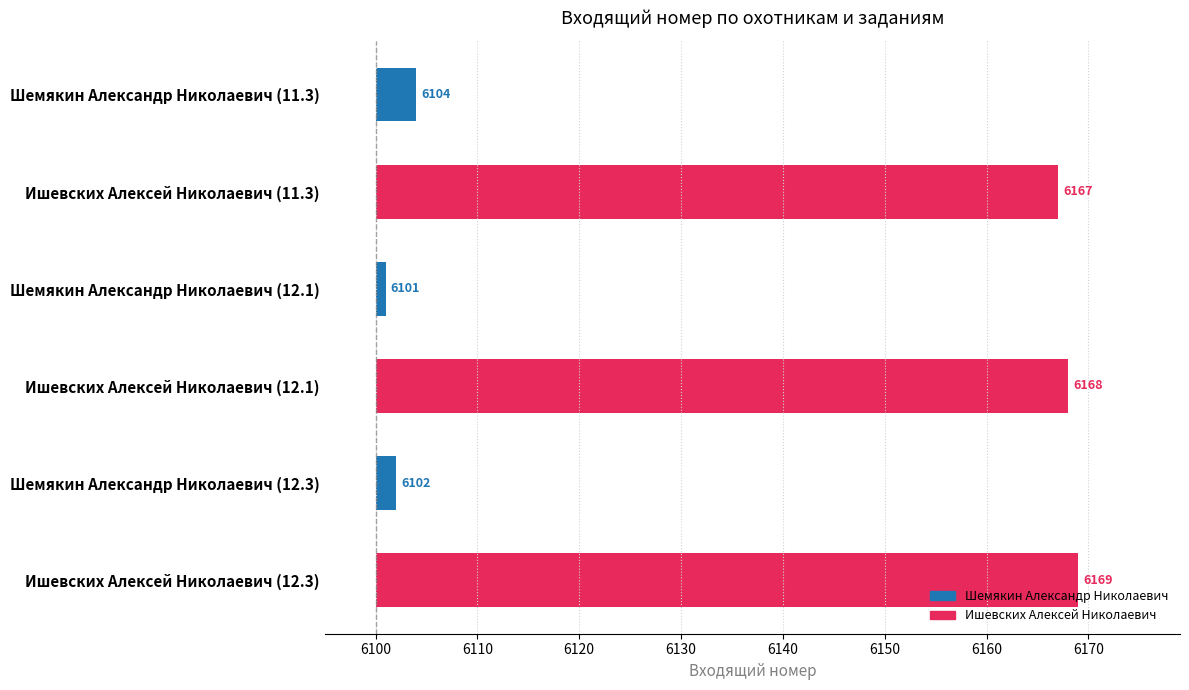

What is the difference between the maximum and minimum values?

68